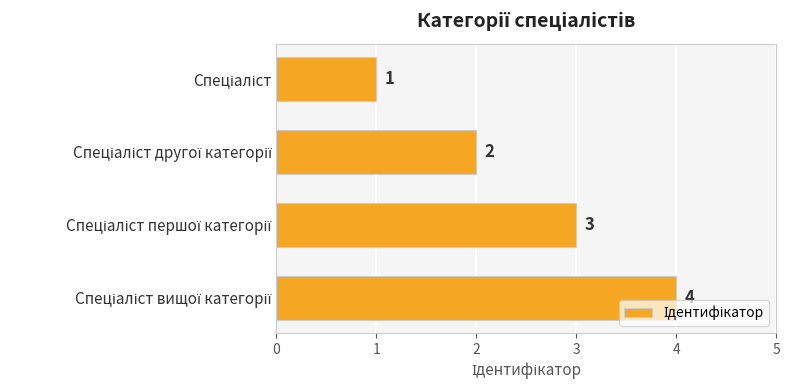

How many data points does each series have?

4